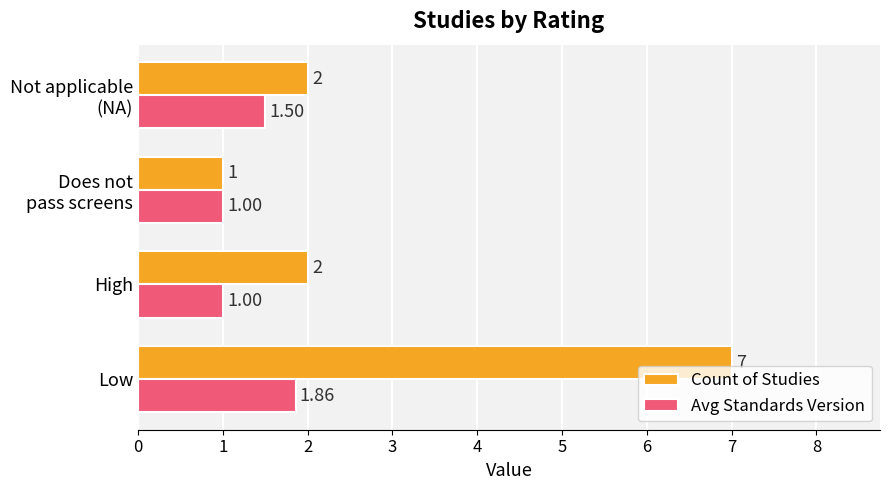

What is the difference between the maximum and second lowest values in the Count of Studies series?

5.0